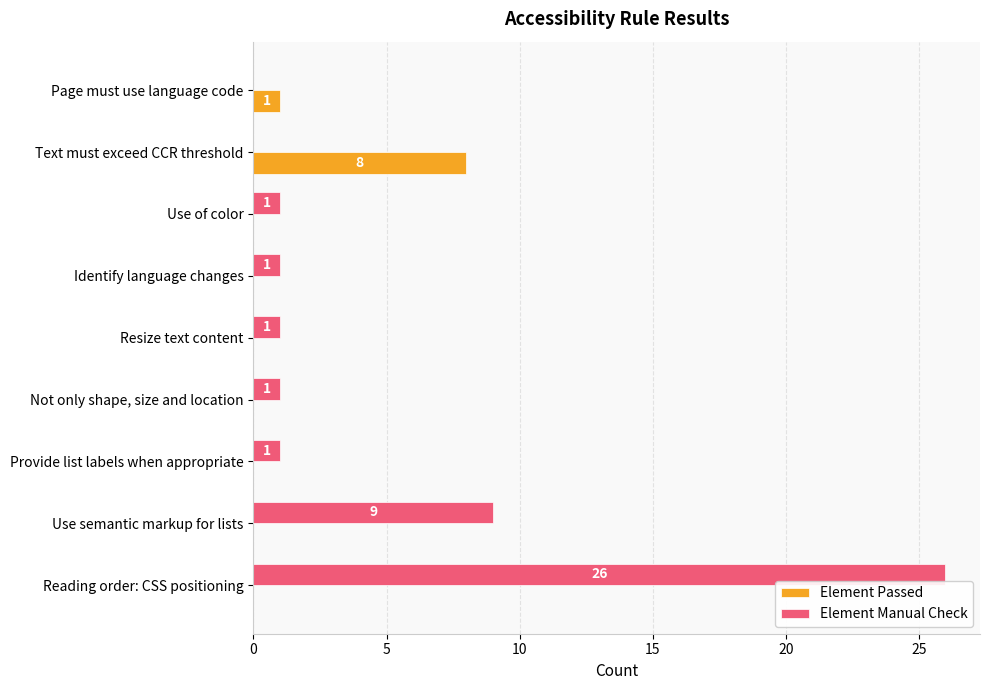

Between Reading order: CSS positioning and Provide list labels when appropriate, which series saw the biggest shift?

Element Manual Check